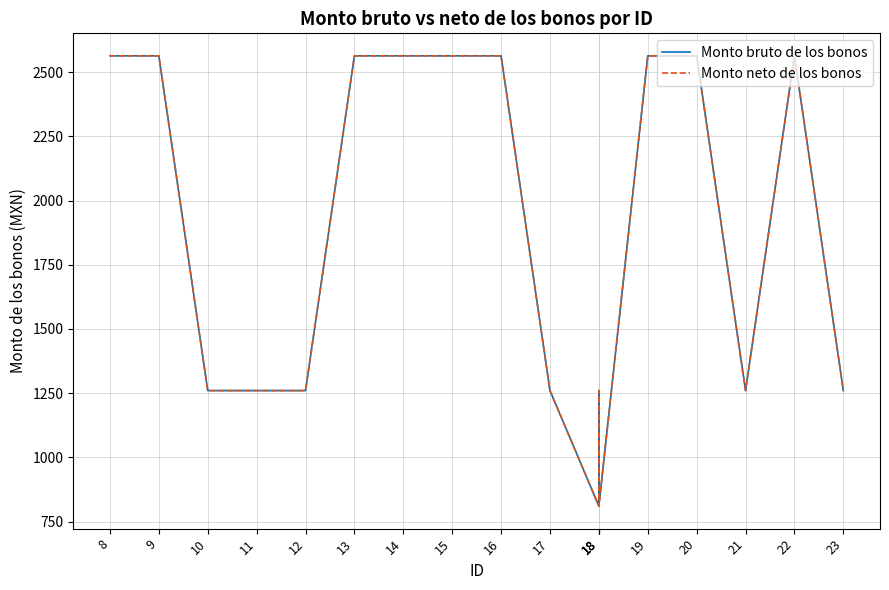

The value of Monto bruto de los bonos at 22 is 2564. True or false?

True